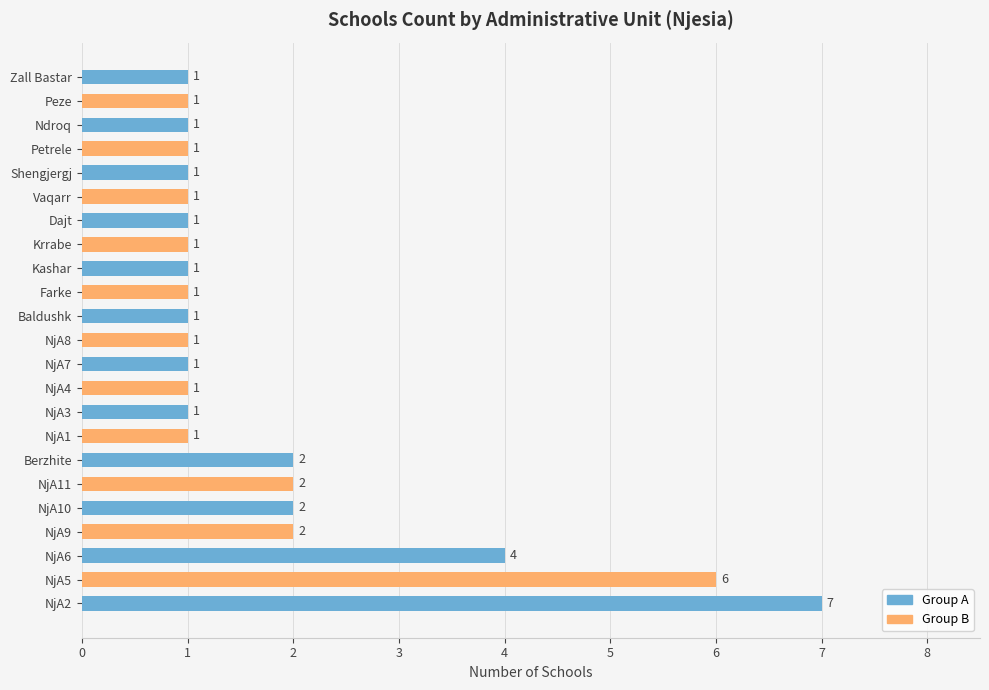

Reading bottom to top, transcribe all the data shown in this chart.

7	6	4	2	2	2	2	1	1	1	1	1	1	1	1	1	1	1	1	1	1	1	1